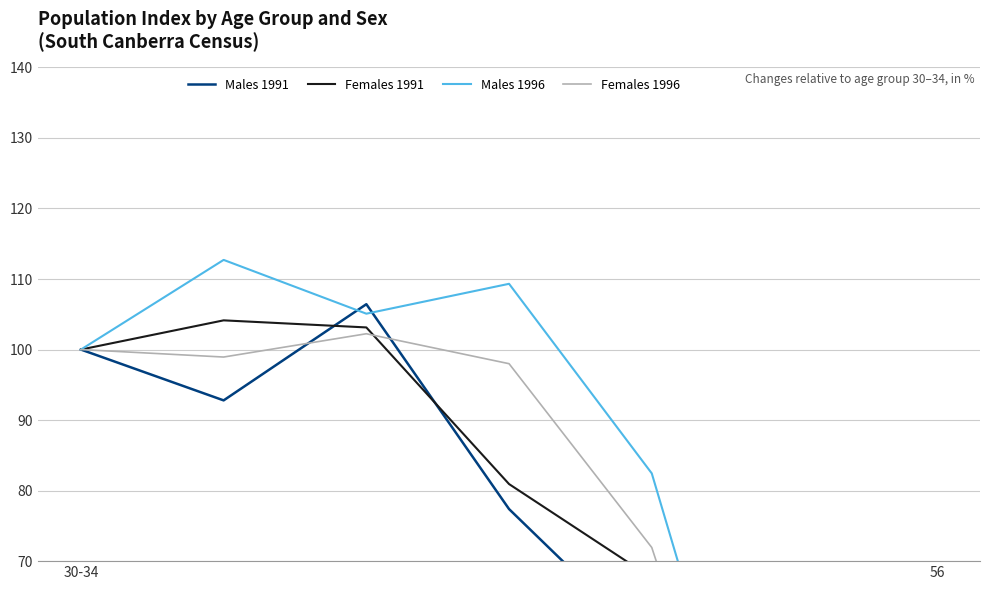

Is the value of Males 1991 at 3 greater than the value of Males 1996 at 5?

Yes